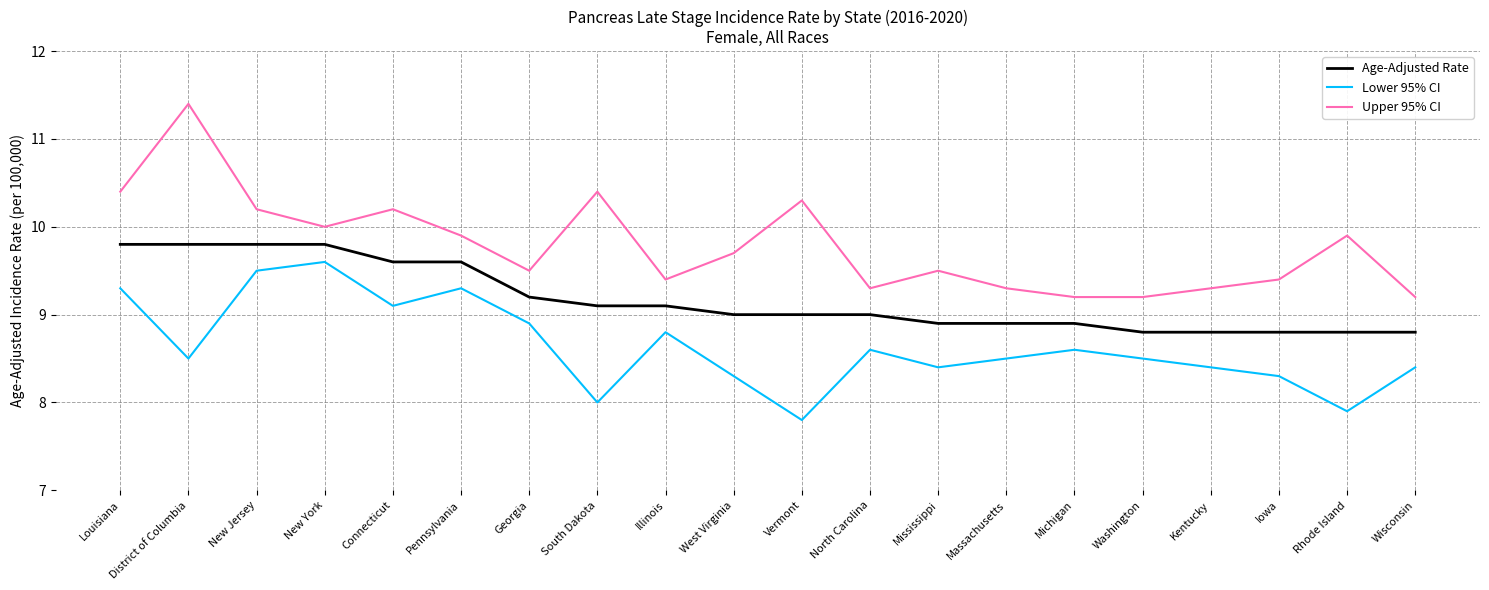

What is the maximum value shown in the chart?

11.4